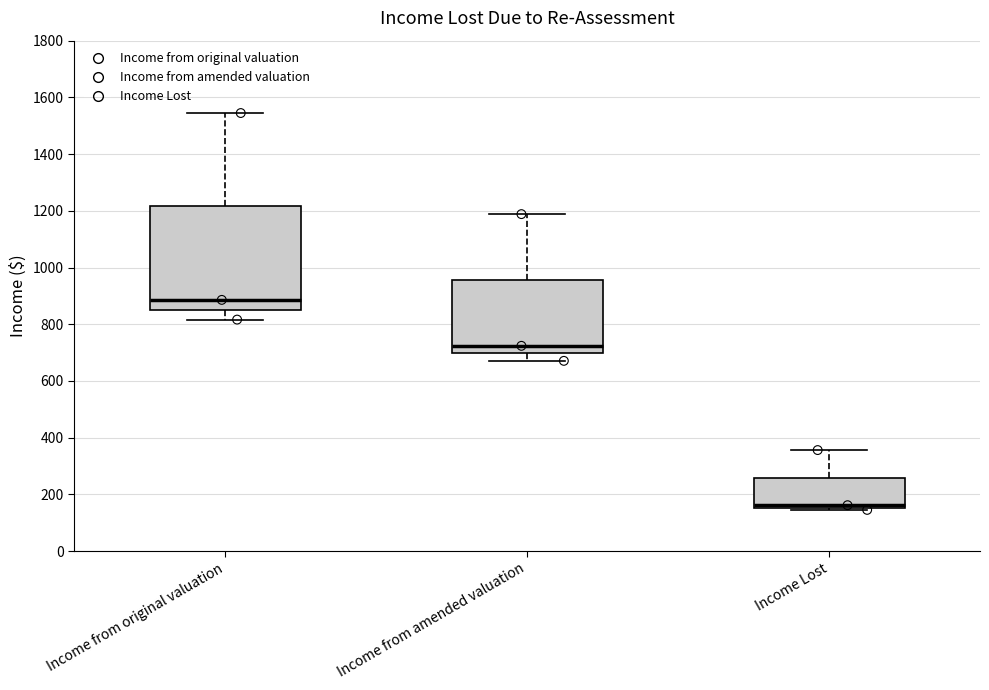

Which box's median line is the highest?

Income from original valuation